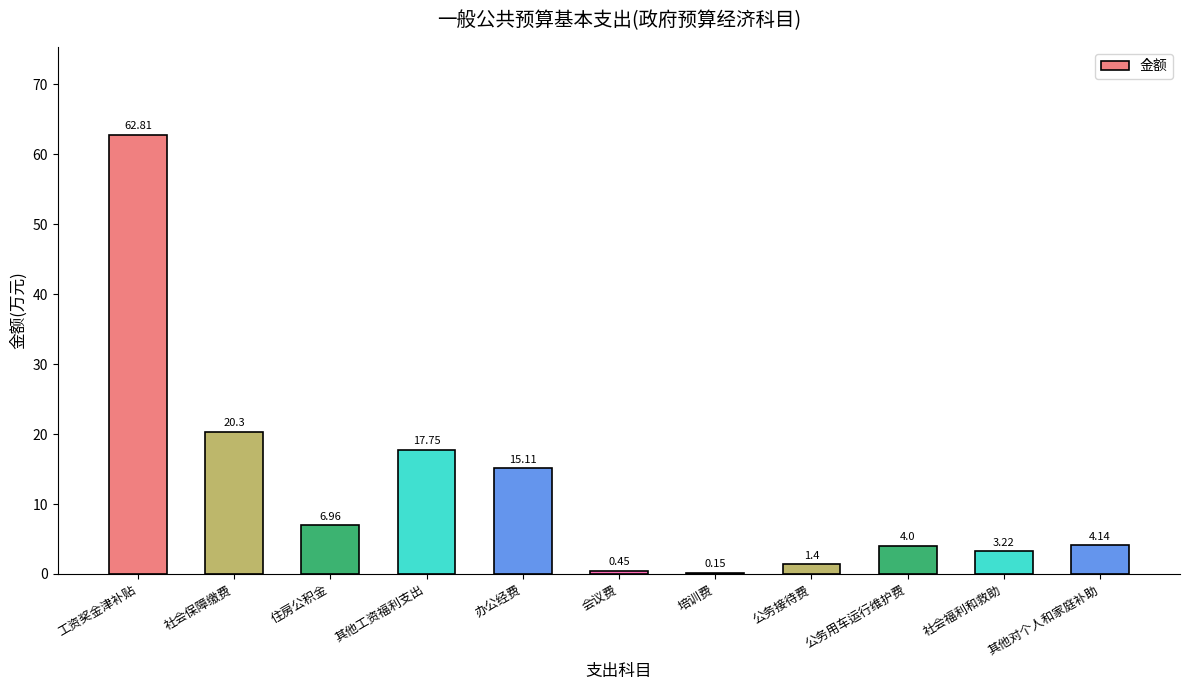

How many series are shown in this chart?

1